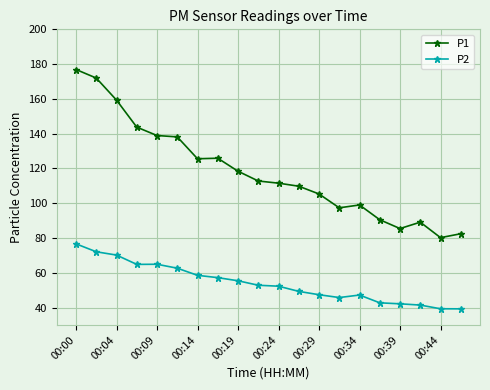

What is the difference between the maximum and minimum values in the P2 series?

37.4